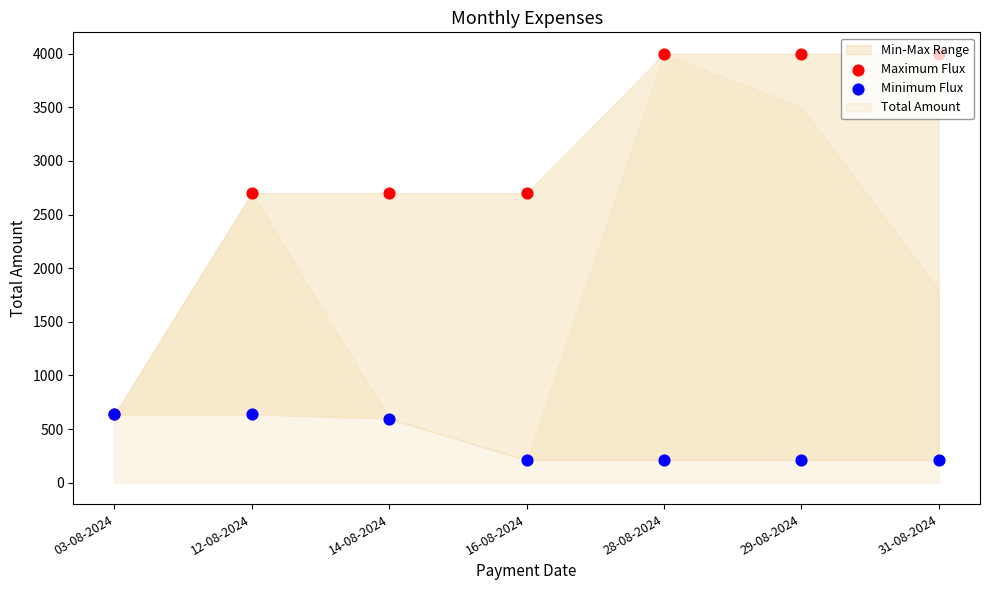

At how many categories does at least one series exceed 2471?

6